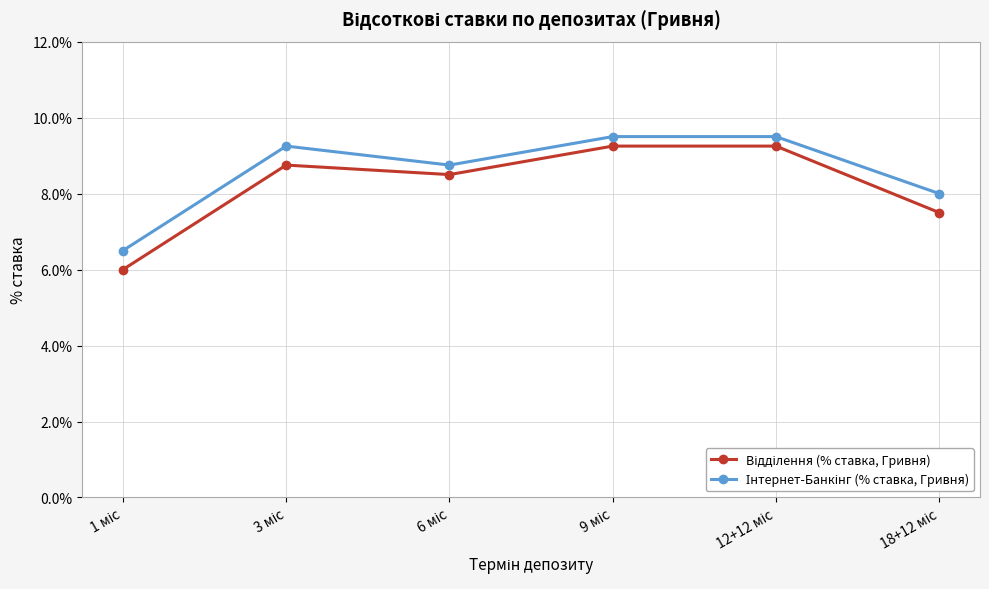

What is the minimum value shown in the chart?

6.0